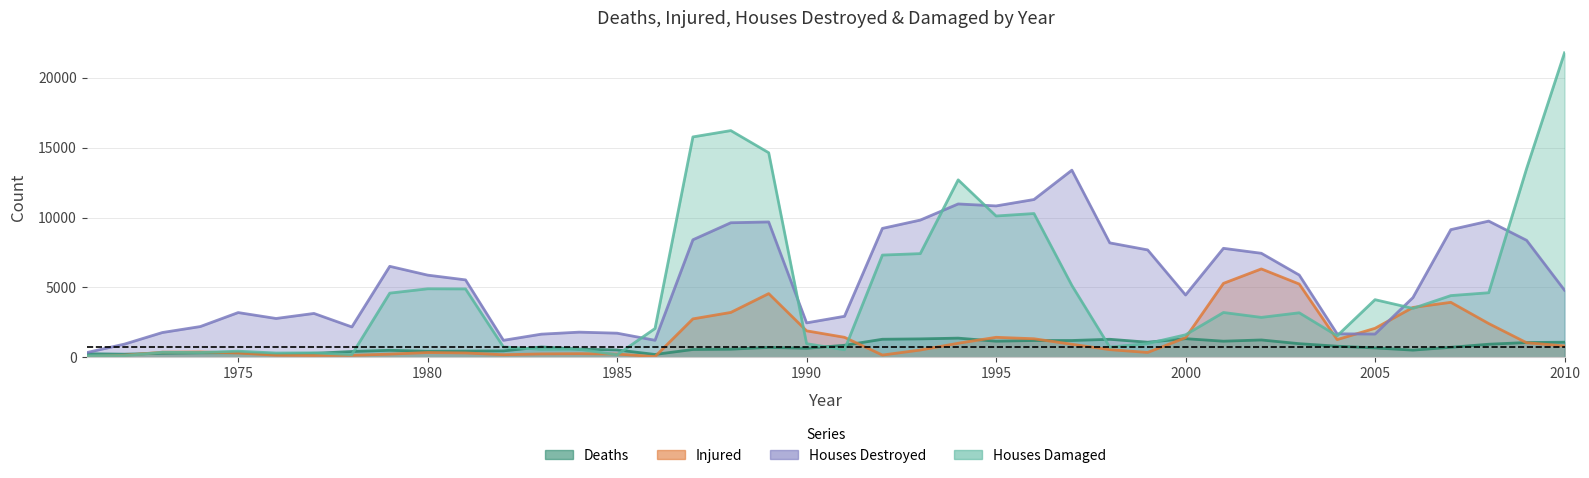

What is the minimum value shown in the chart?

21